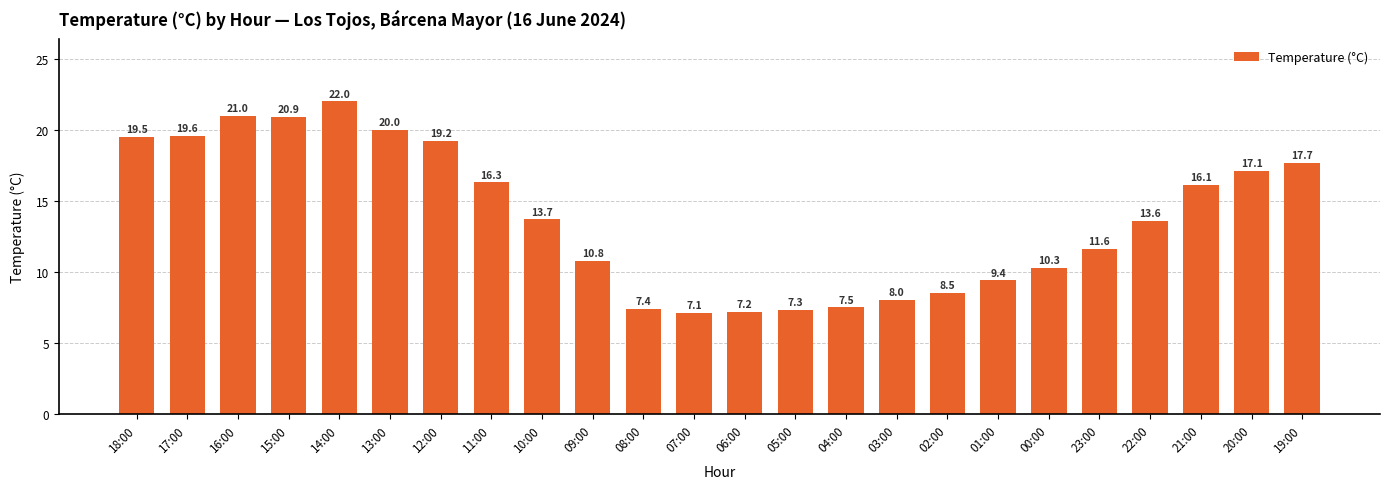

How many data points are above 13?

13